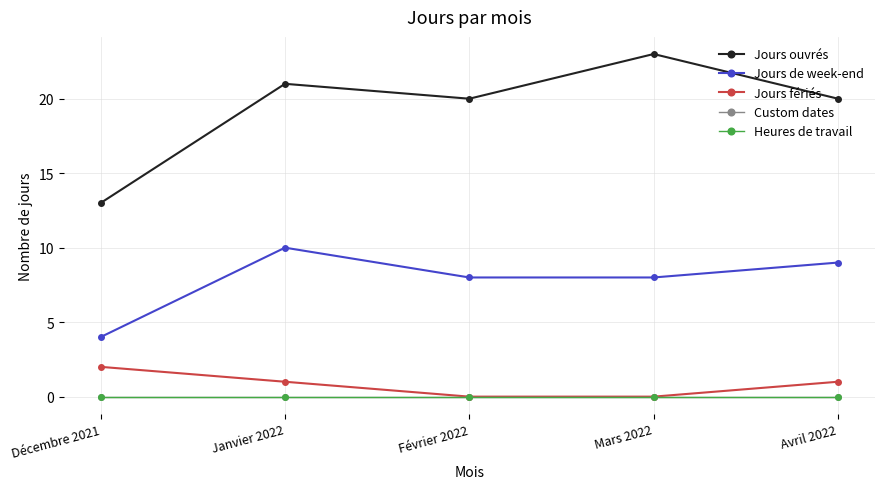

Which series has the widest spread of values?

Jours ouvrés